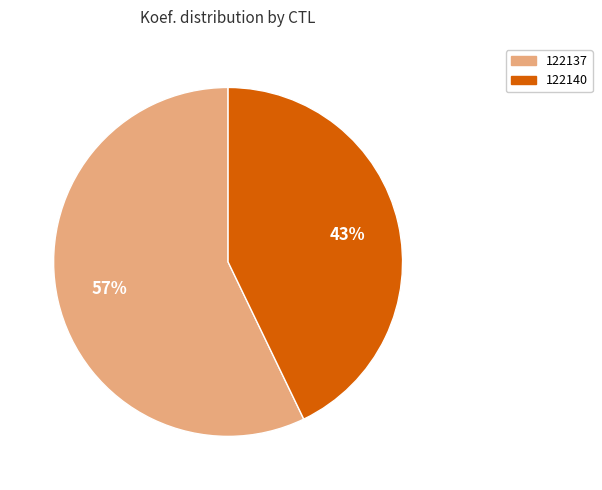

To the nearest percent, what portion does 122137 represent?

57%